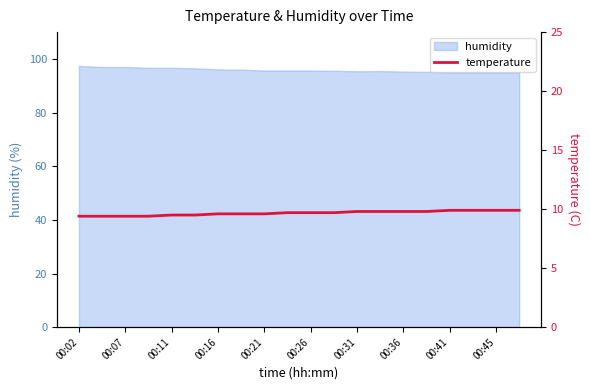

What is the highest value of the humidity series?

97.4